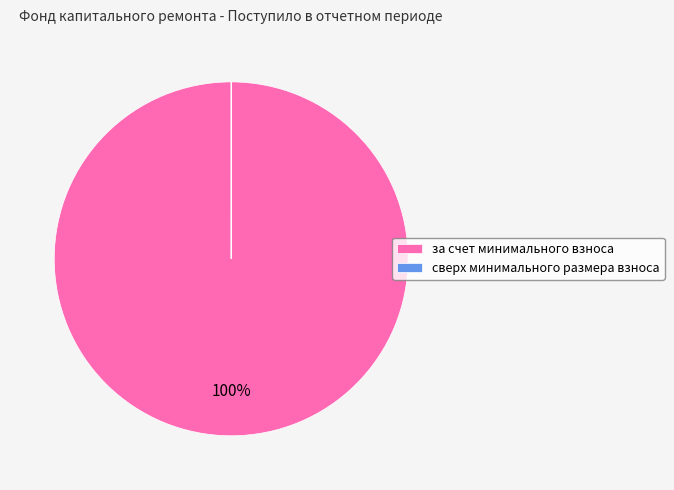

Does any single category account for the majority?

Yes